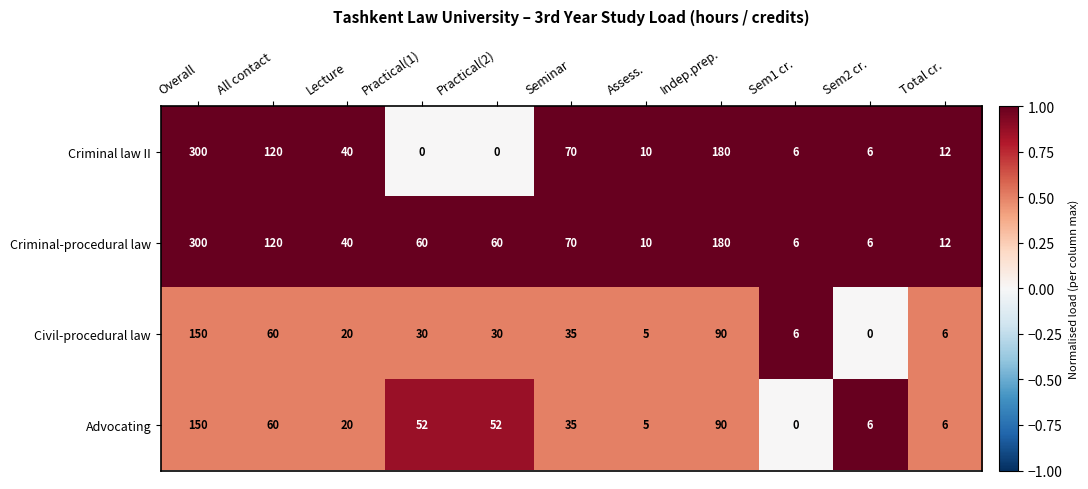

What is the greatest value displayed?

300